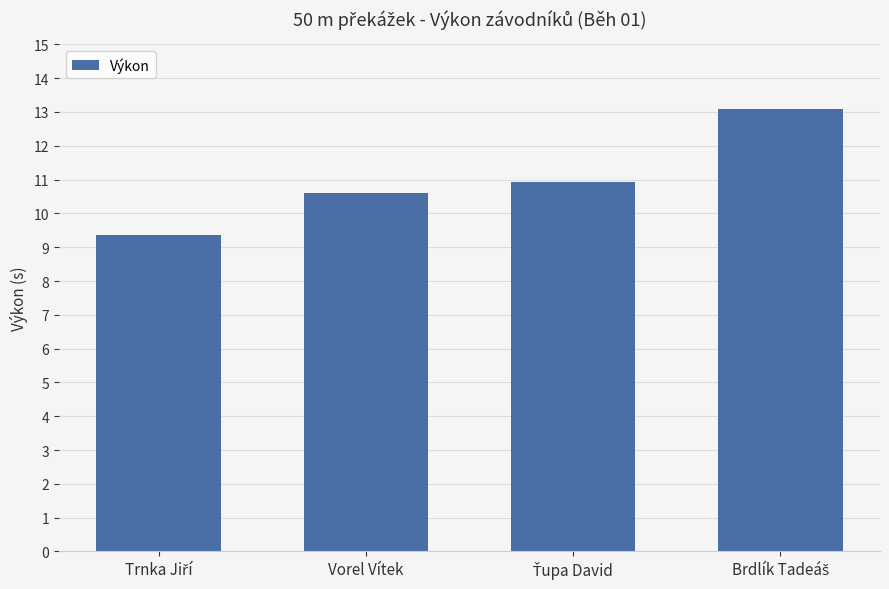

At which label does the data first exceed 10?

Vorel Vítek